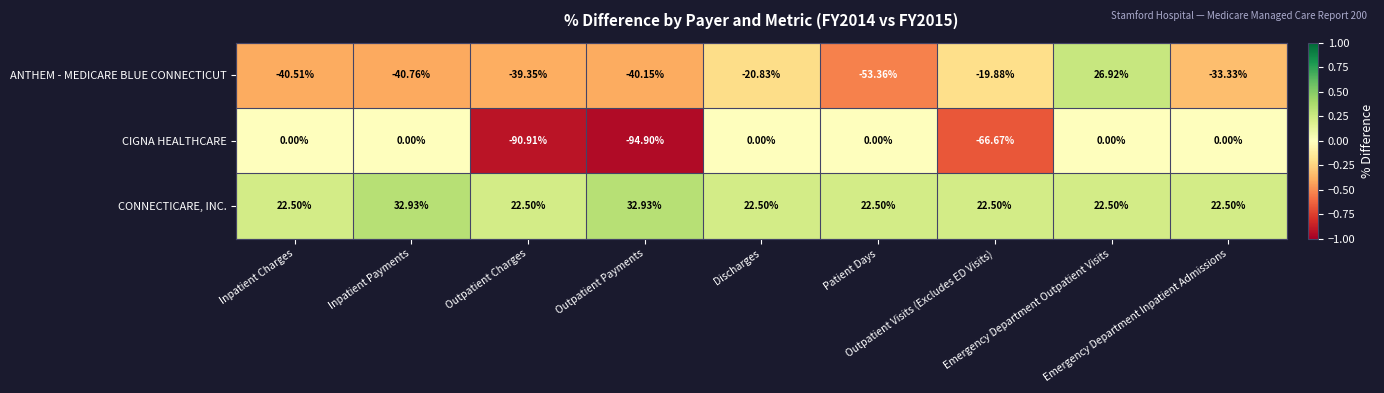

Which series has the largest total across all categories?

CONNECTICARE, INC.